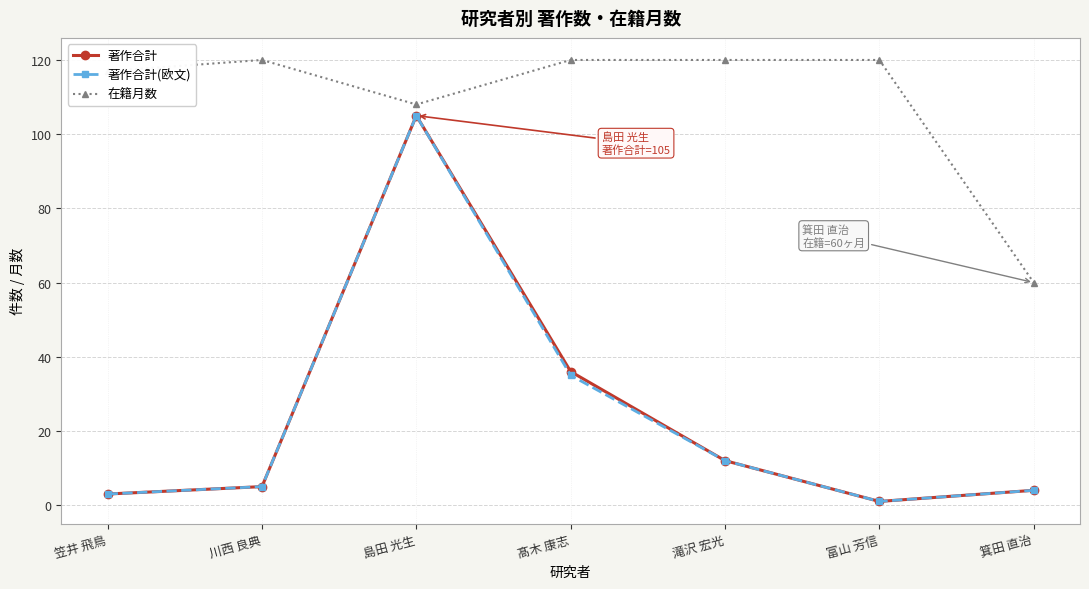

Where is the first local minimum for 著作合計?

富山 芳信